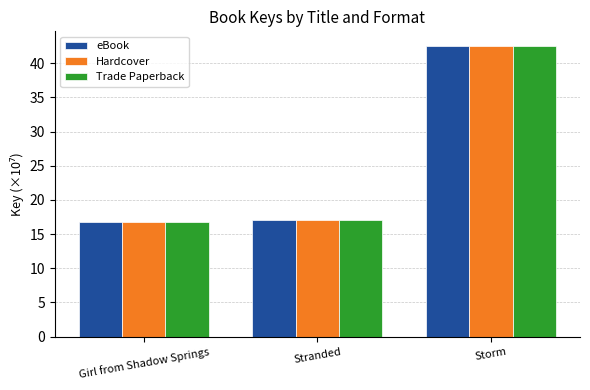

What are all the series names shown in the legend?

eBook, Hardcover, Trade Paperback